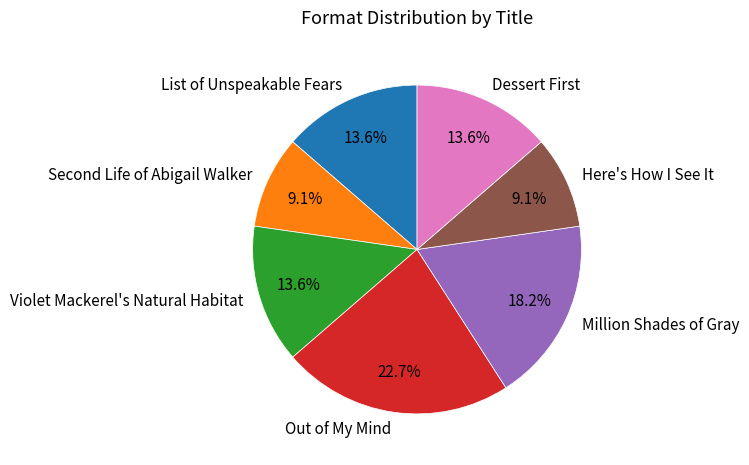

The Out of My Mind slice represents 23% of the pie. True or false?

True